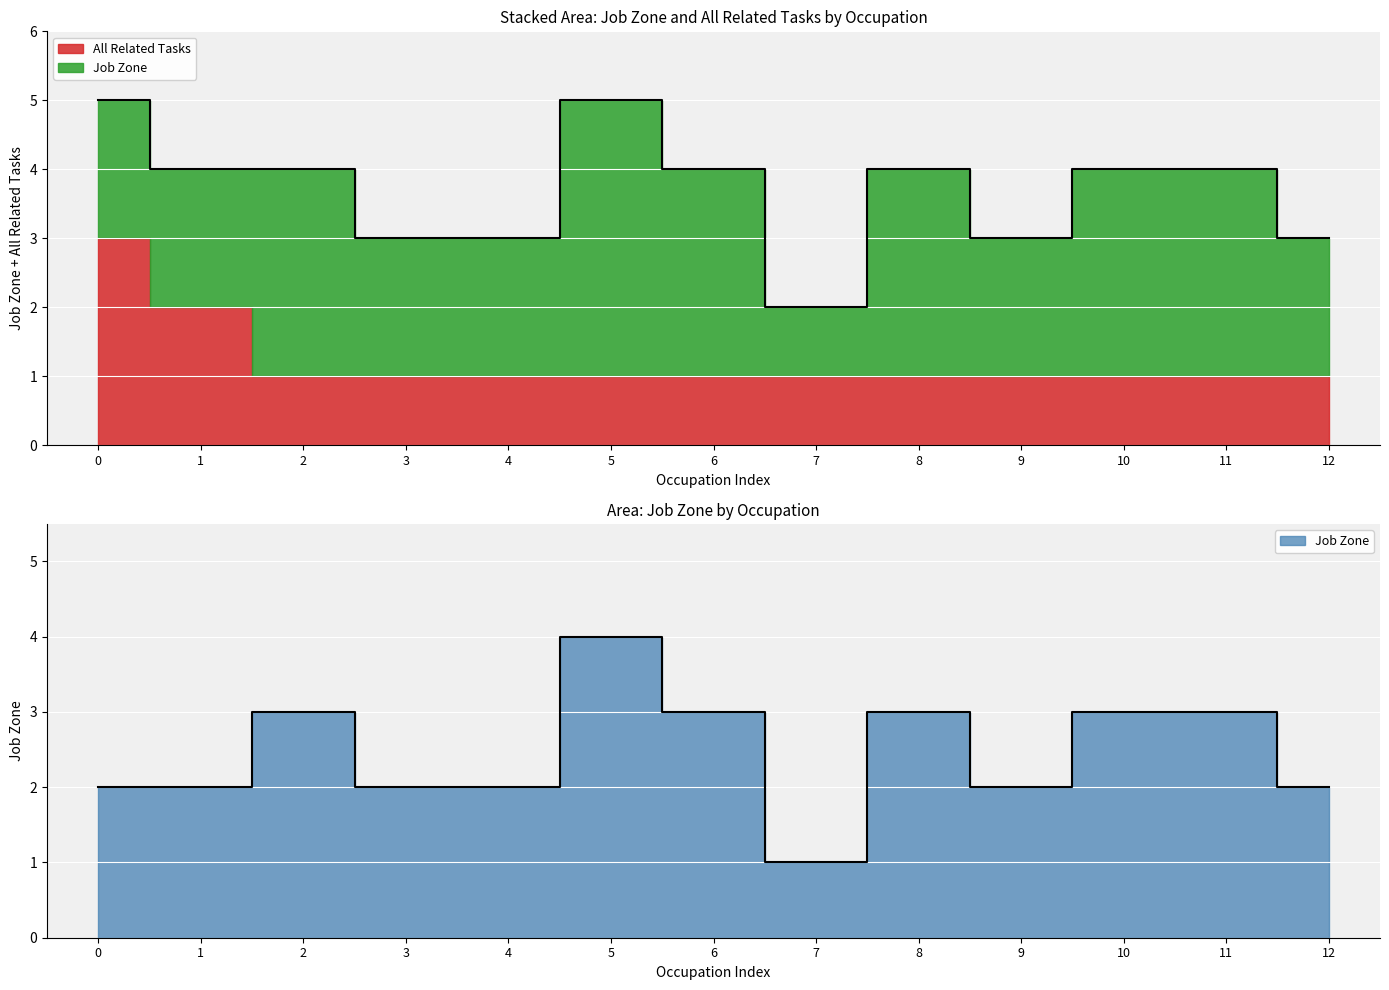

The value at 9 is 3. True or false?

False